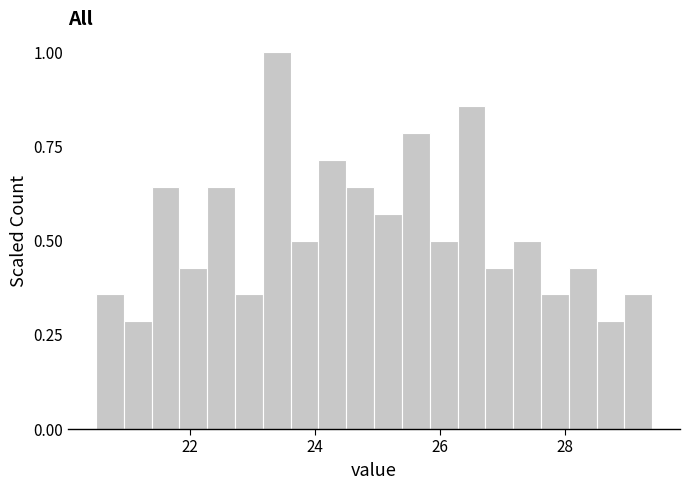

Read against the x-axis, roughly where is the centre of the tallest bar?

23.4